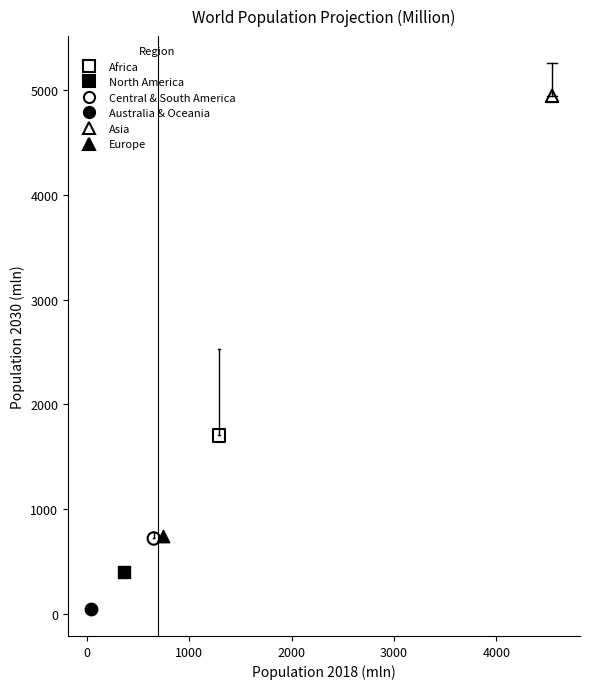

What are all the series names shown in the legend?

Africa, North America, Central & South America, Australia & Oceania, Asia, Europe